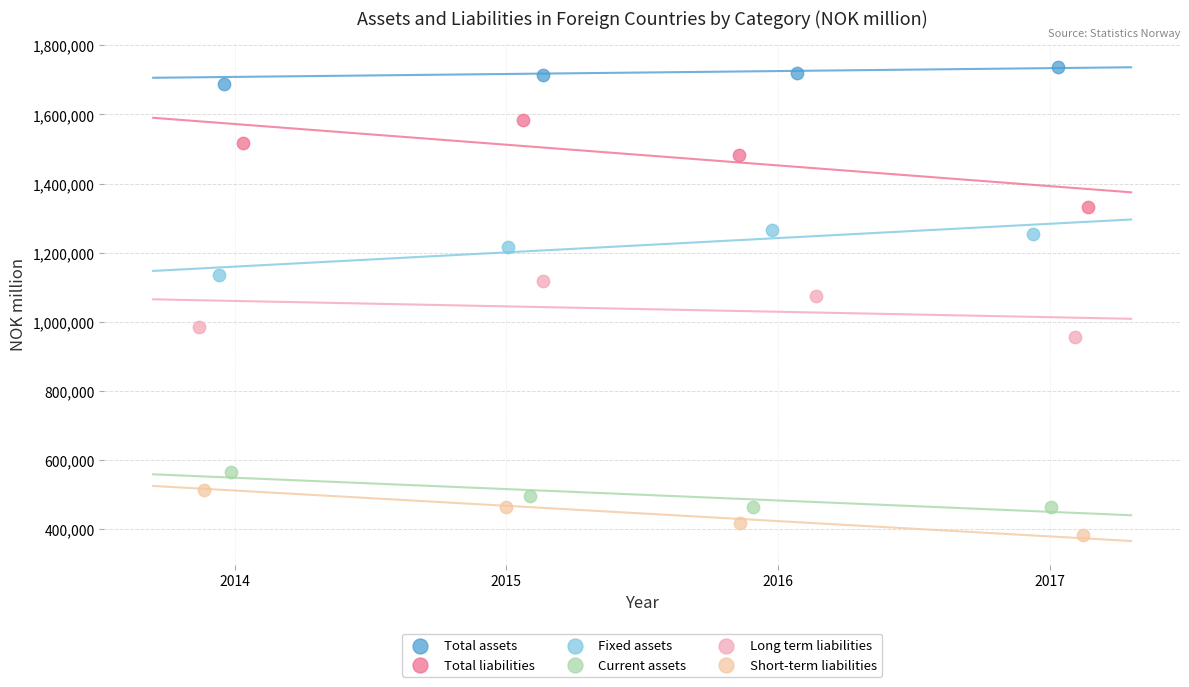

Which series has the largest Y range (max minus min)?

Total liabilities